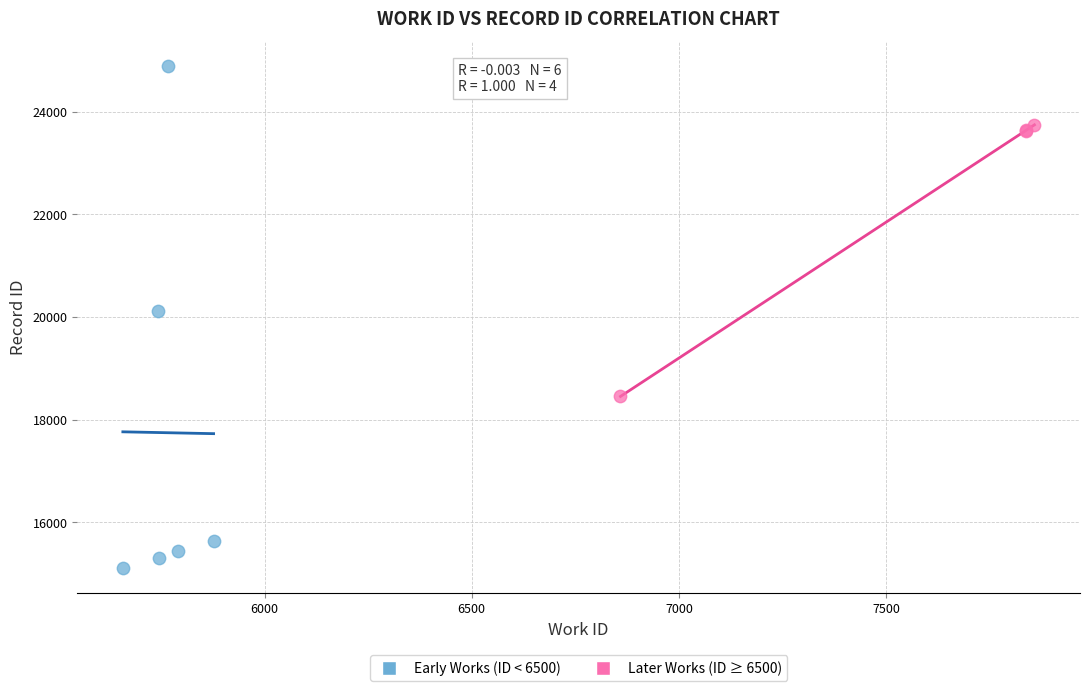

What are all the series names shown in the legend?

Early Works (ID < 6500), Later Works (ID ≥ 6500)